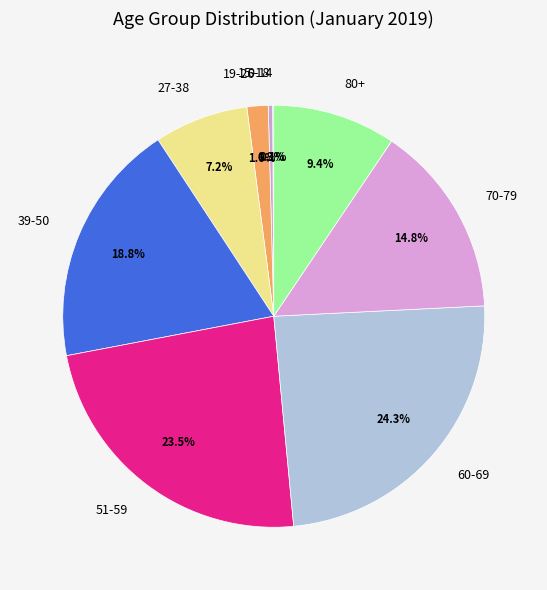

Combined, do 70-79 and 60-69 account for over 50%?

No